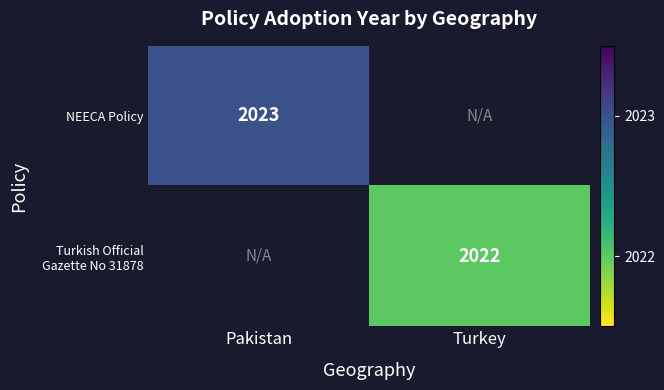

Is it true that NEECA Policy equals 721 at Pakistan?

False